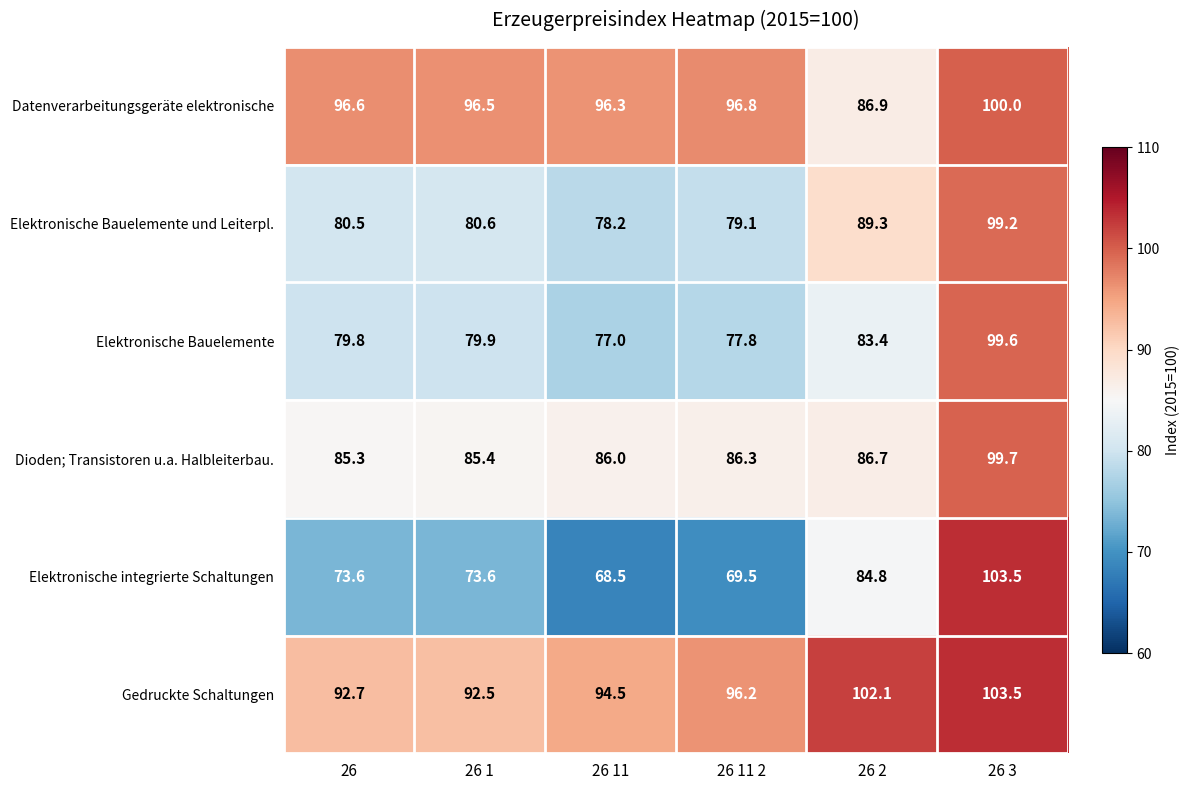

How many data points does each series have?

6